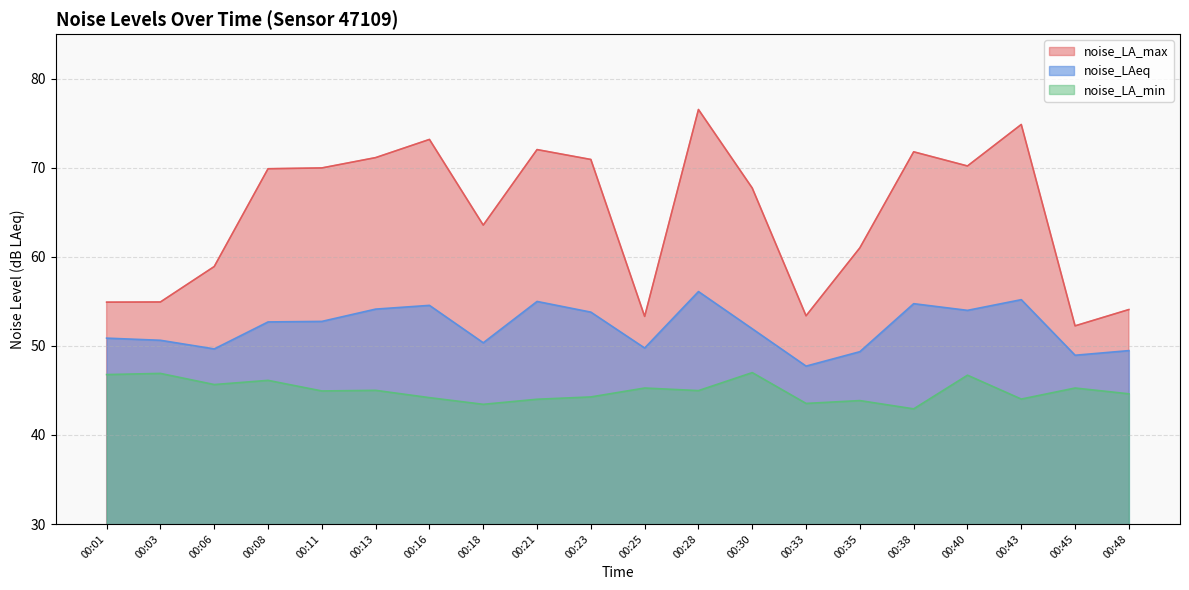

The noise_LA_max series shows 70.8 at 00:45. True or false?

False